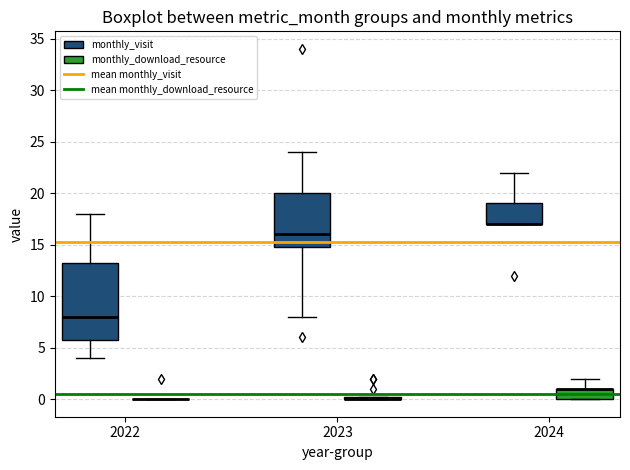

Comparing the boxes themselves (not the whiskers), which one is the tallest?

2022 (monthly_visit)